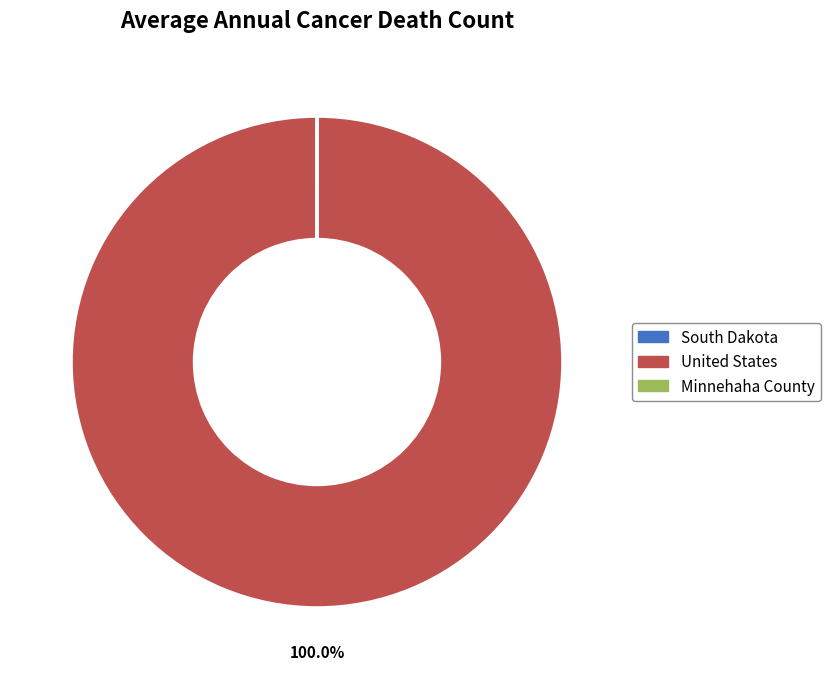

Which category has the biggest portion of the pie?

United States